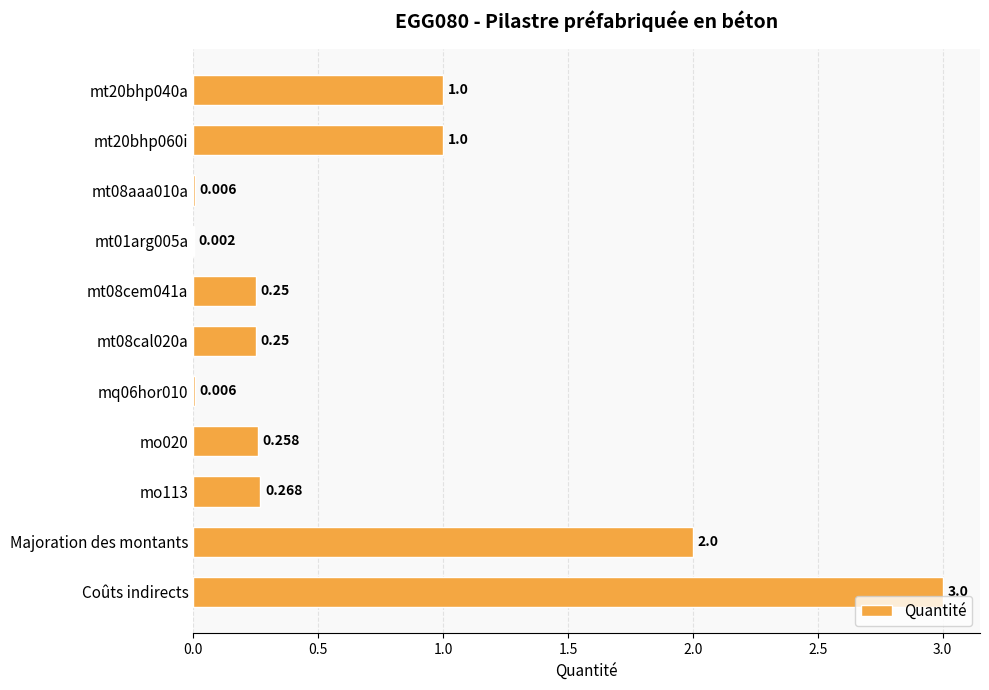

Which label corresponds to the largest value in the chart?

Coûts indirects